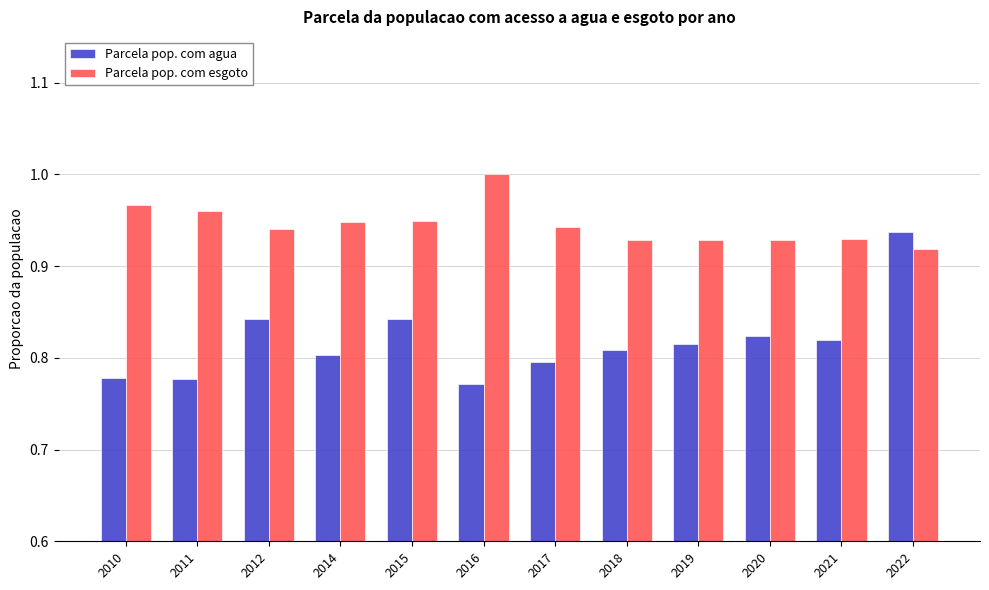

True or false: Parcela pop. com esgoto has a value of 0.3 at 2018.

False